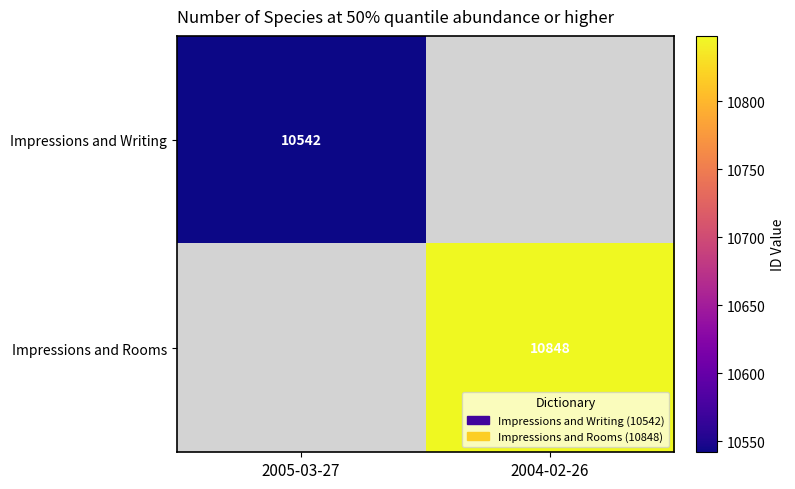

True or false: Impressions and Rooms has a value of 10848 at 2004-02-26.

True